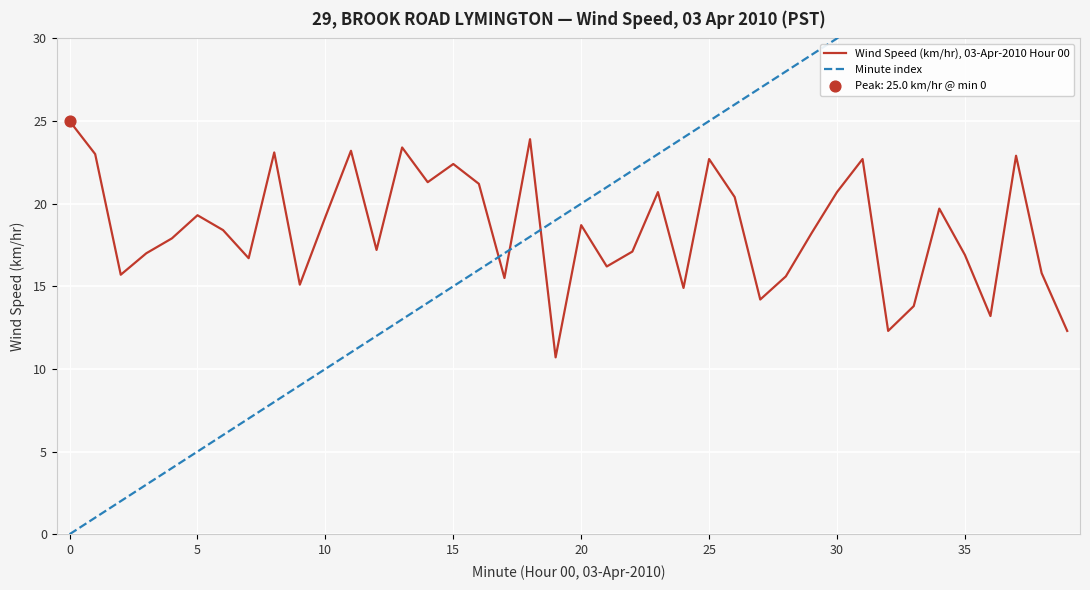

What are all the series names shown in the legend?

Wind Speed (km/hr), 03-Apr-2010 Hour 00, Minute index